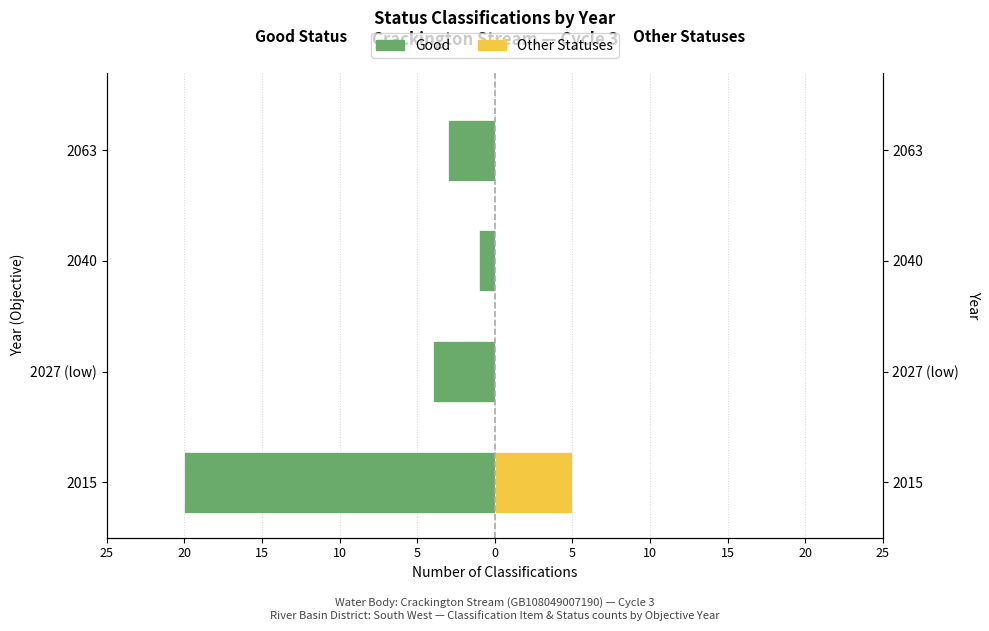

How many groups of bars are there?

4